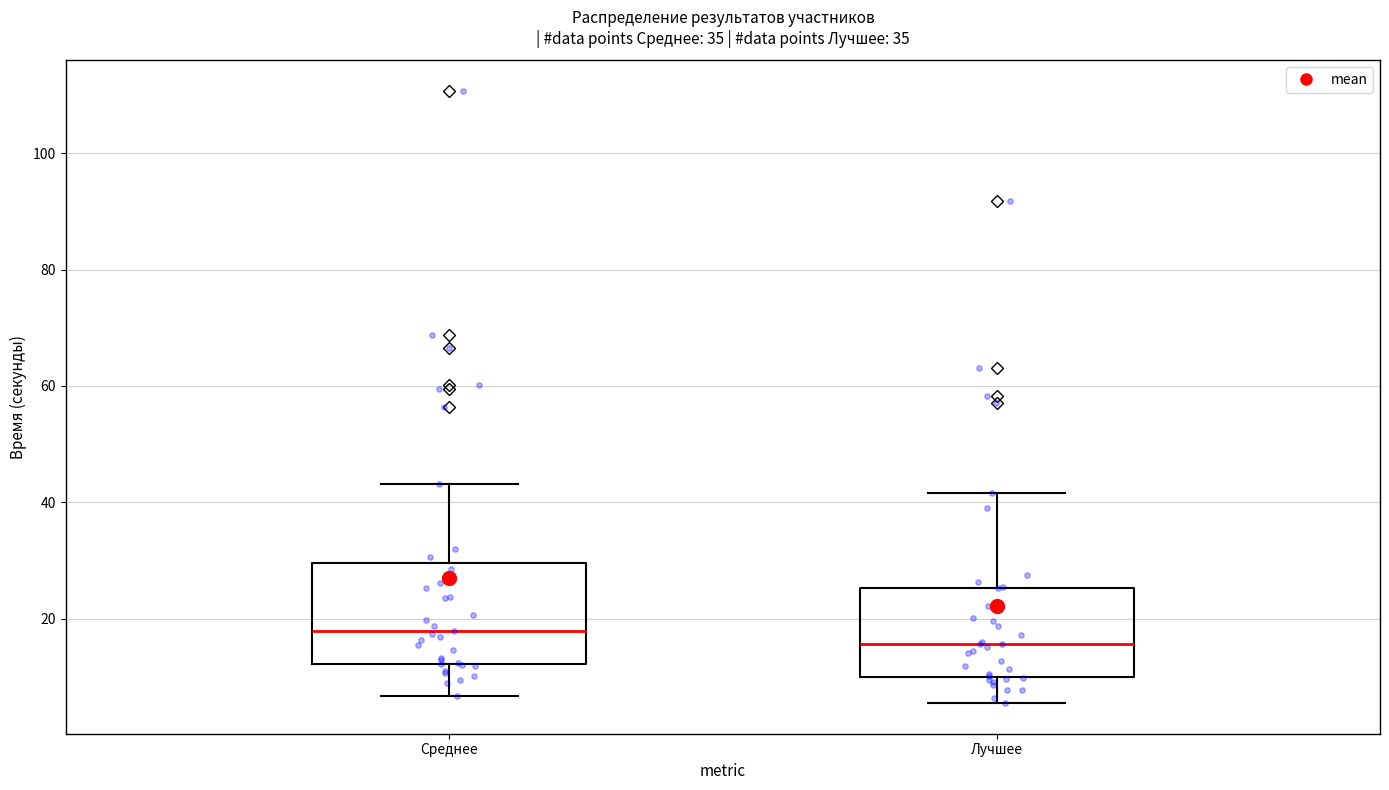

Which box is the tallest, from its lower edge to its upper edge?

Среднее